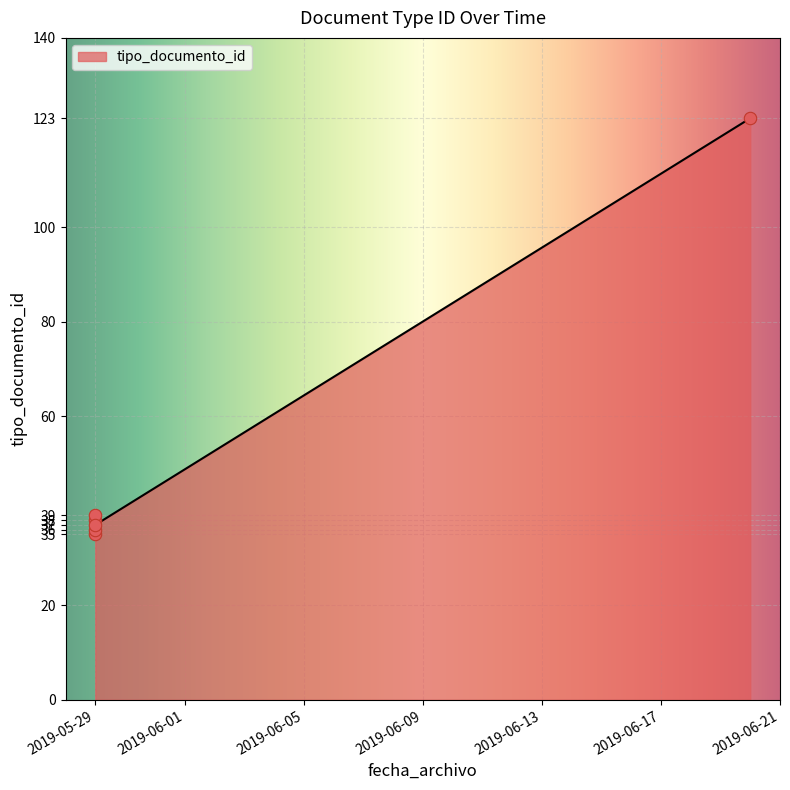

Which has a higher value, 2019-05-29 or 2019-05-29?

2019-05-29